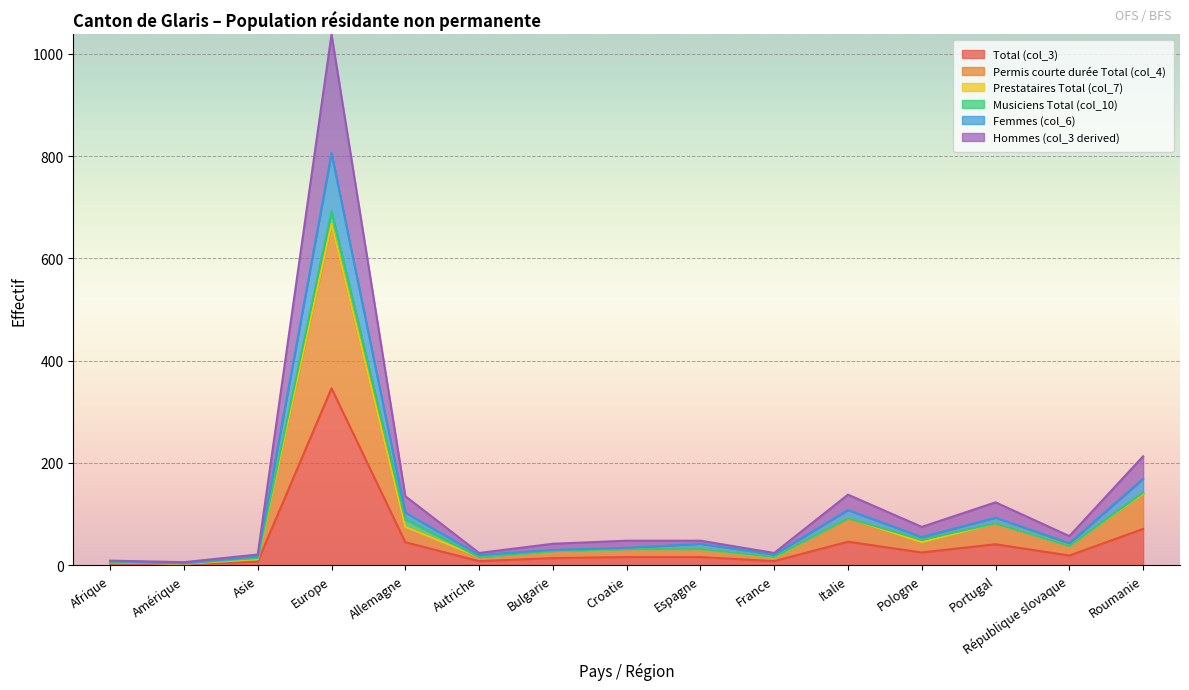

Which category has the highest value in the Total (col_3) series?

Europe